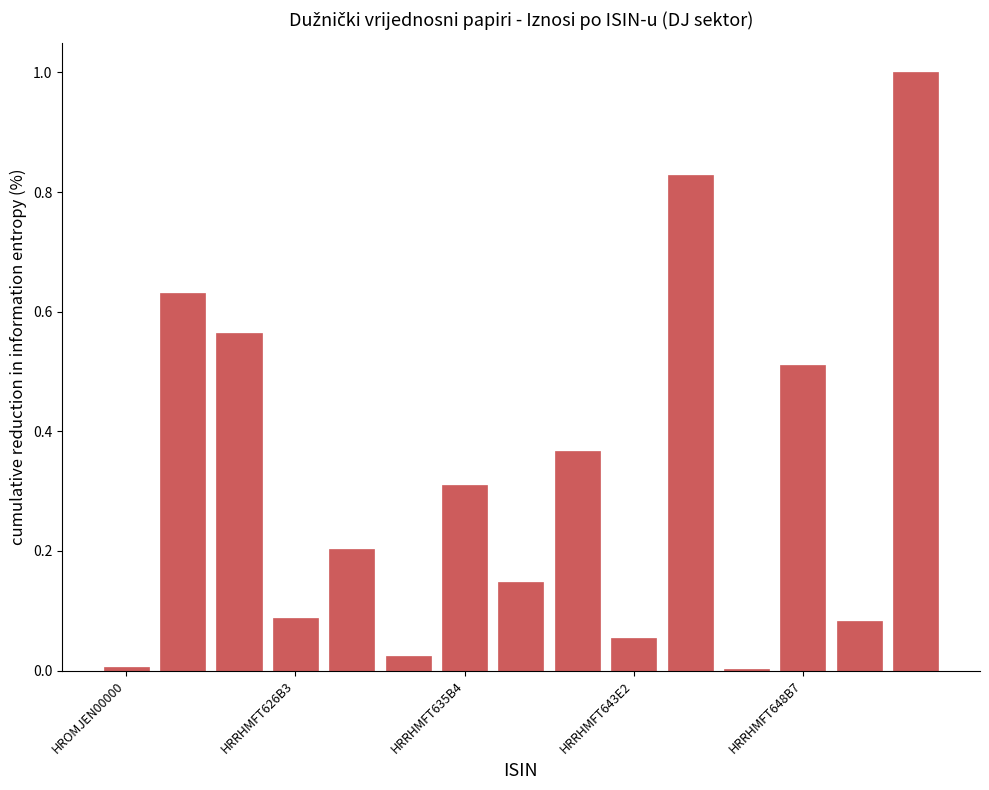

What is the maximum value shown in the chart?

1.0